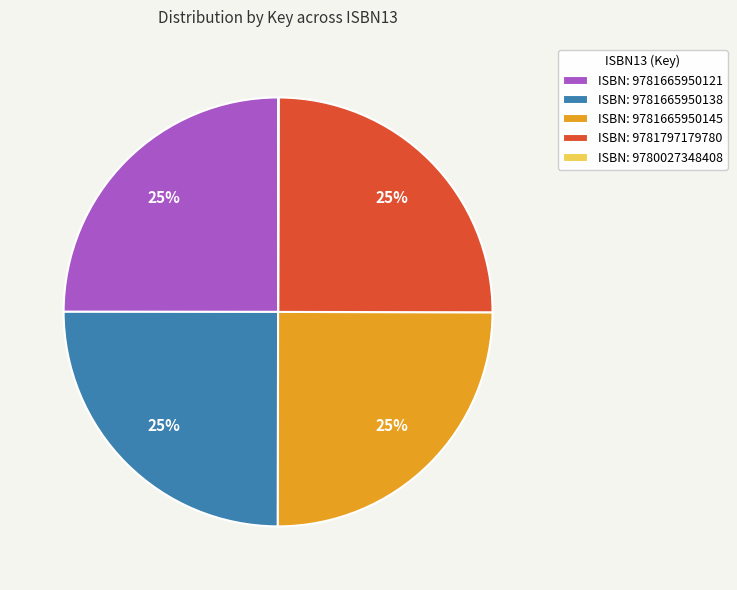

Does any single category account for the majority?

No